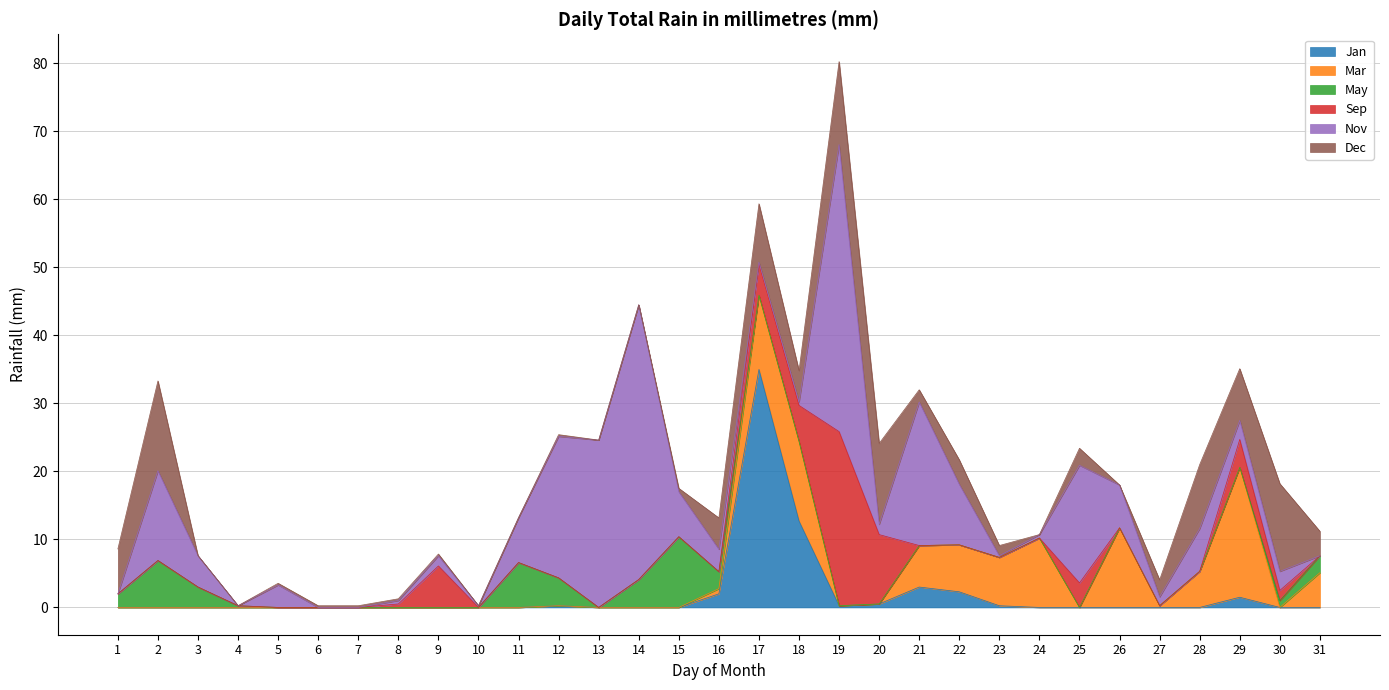

At which label does May reach its minimum?

5